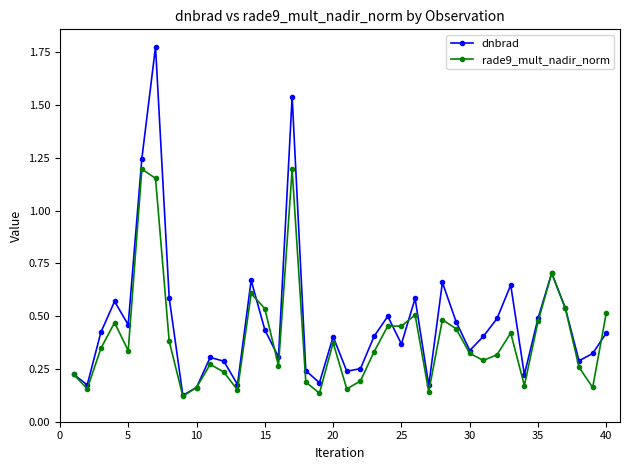

What is the sum of all rade9_mult_nadir_norm values?

15.8